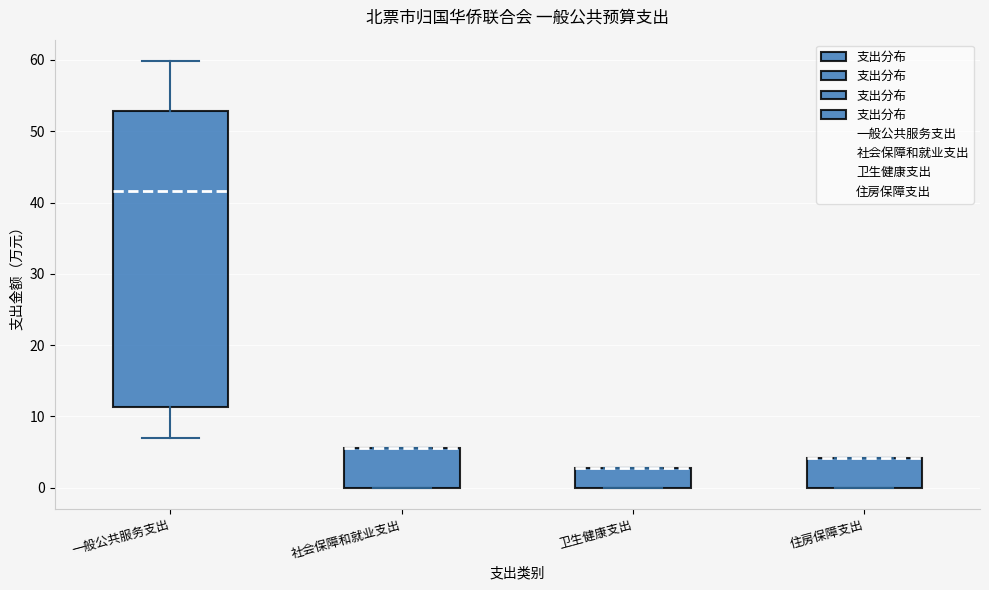

Reading left to right, read every box against the y-axis: the position of its median line, the range the box covers, and the ends of its whiskers. The values are not printed on the chart, so give them approximately, as read against the axis.

一般公共服务支出: median 42, box 11 to 53, whiskers 7 to 60
社会保障和就业支出: median 6 (drawn on the box's upper edge), box 0 to 6, whiskers 0 to 6
卫生健康支出: median 3 (drawn on the box's upper edge), box 0 to 3, whiskers 0 to 3
住房保障支出: median 4 (drawn on the box's upper edge), box 0 to 4, whiskers 0 to 4